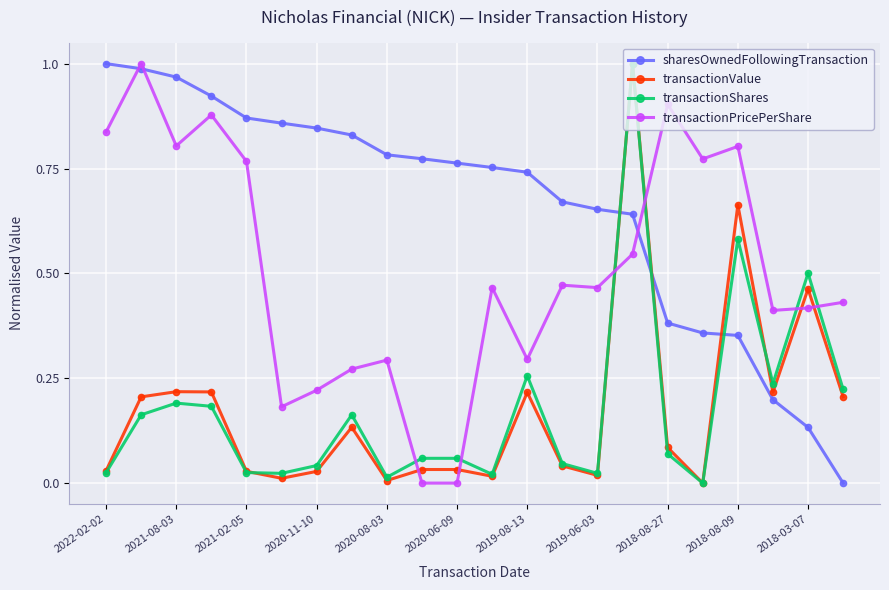

True or false: transactionShares has more than 1 interior local peaks.

True